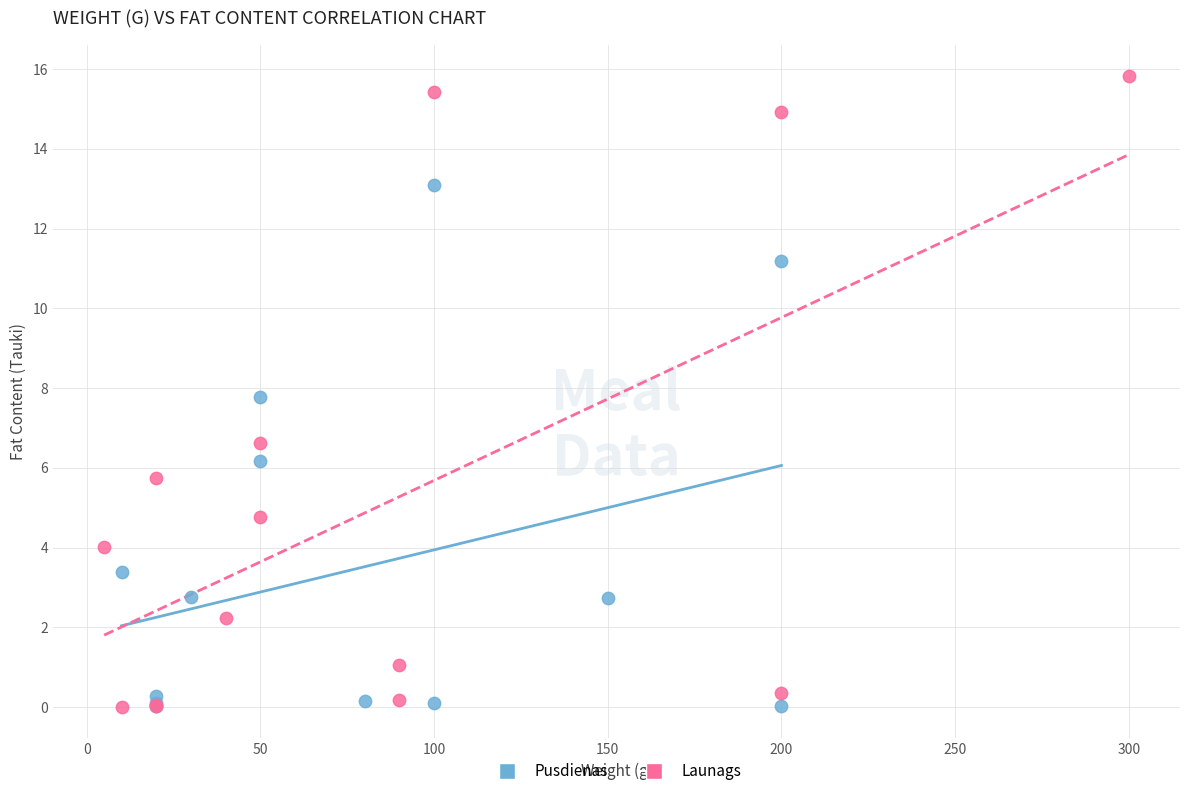

Which series reaches the maximum Y coordinate?

Launags